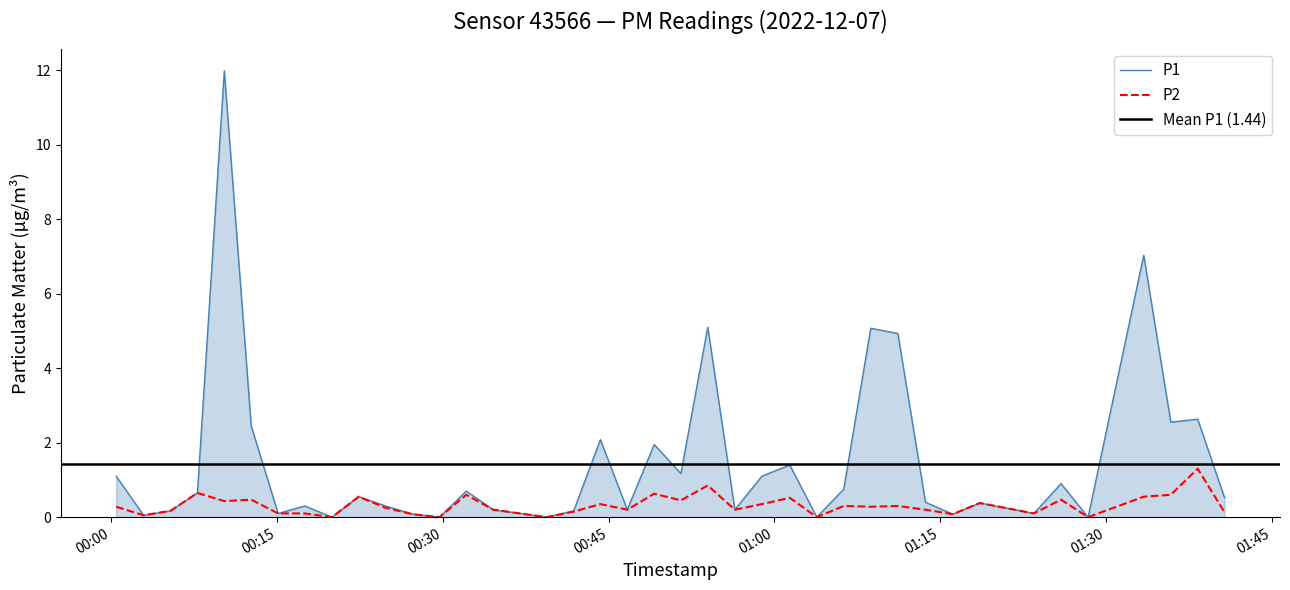

Reading left to right, list all the values displayed in this chart.

P1: 1.1	0.1	0.2	0.7	12.0	2.5	0.1	0.3	0.0	0.6	0.3	0.1	0.0	0.7	0.2	0.1	0.0	0.2	2.1	0.2	1.9	1.2	5.1	0.2	1.1	1.4	0.0	0.8	5.1	4.9	0.4	0.1	0.4	0.1	0.9	0.0	7.0	2.5	2.6	0.5
P2: 0.3	0.1	0.2	0.7	0.4	0.5	0.1	0.1	0.0	0.6	0.2	0.1	0.0	0.6	0.2	0.1	0.0	0.1	0.3	0.2	0.6	0.5	0.8	0.2	0.3	0.5	0.0	0.3	0.3	0.3	0.2	0.1	0.4	0.1	0.5	0.0	0.6	0.6	1.3	0.1